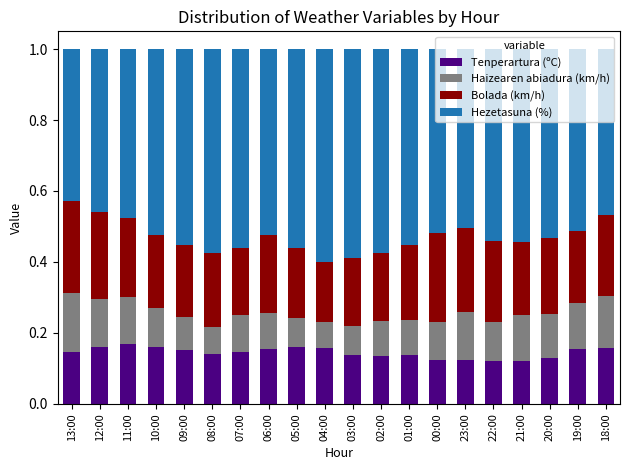

What are all the series names shown in the legend?

Tenperartura (ºC), Haizearen abiadura (km/h), Bolada (km/h), Hezetasuna (%)